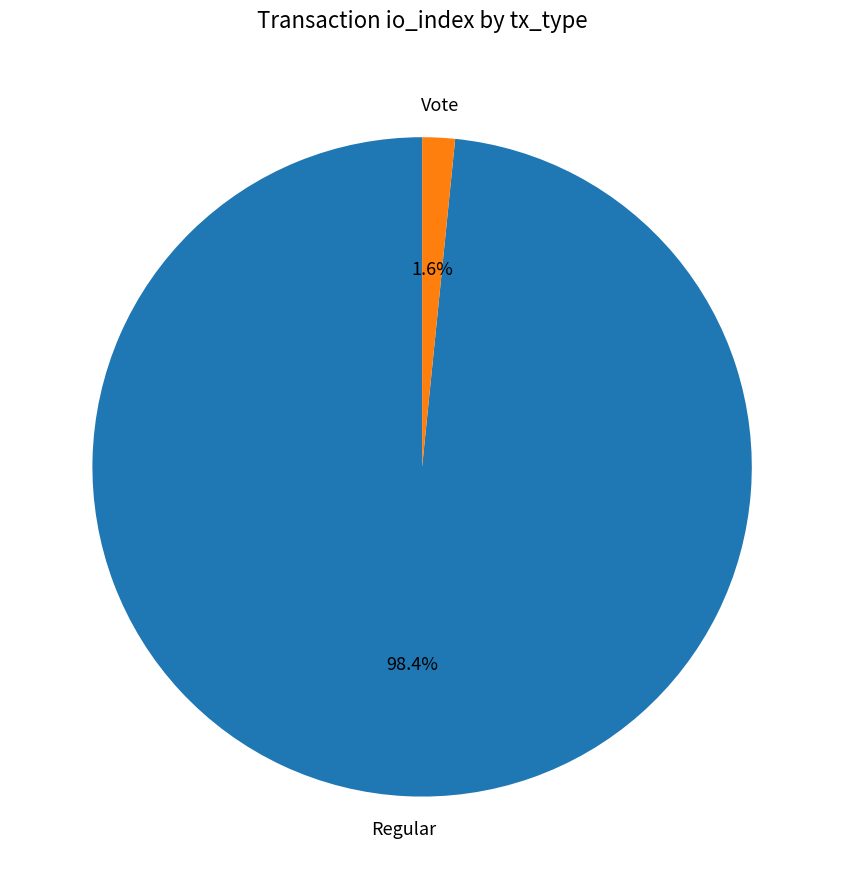

Is there a majority slice in this chart?

Yes